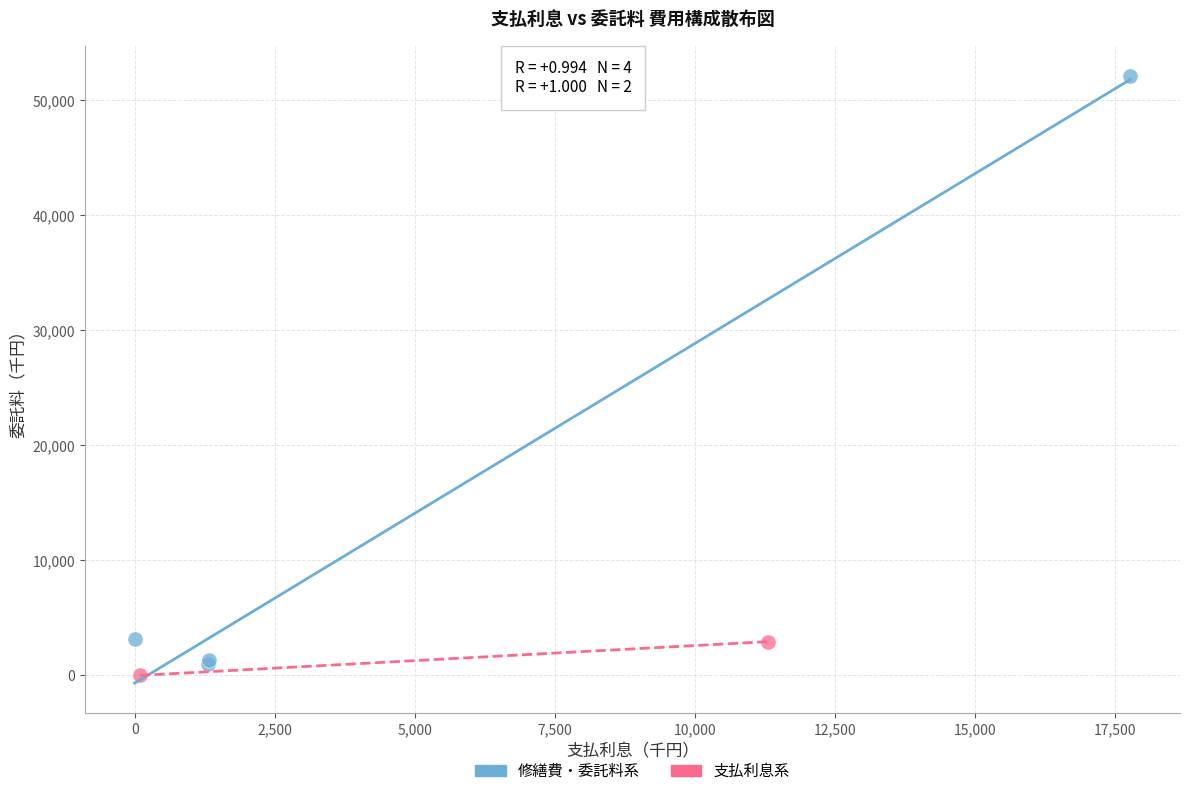

What are all the series names shown in the legend?

修繕費・委託料系, 支払利息系